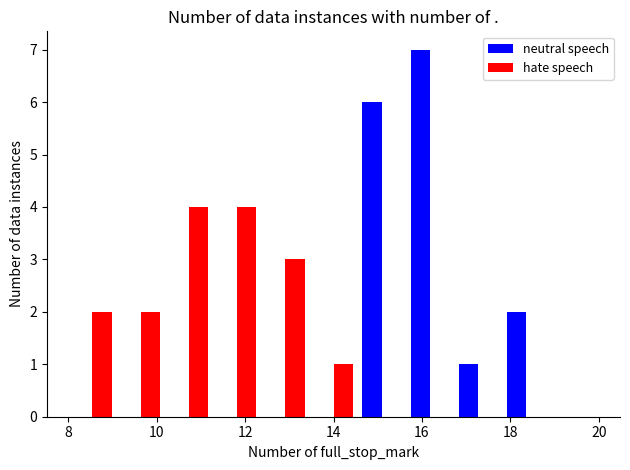

What is the height of the hate speech bar covering 10.2 to 11.2 on the x-axis? Neither the bar edges nor the heights are printed on the chart, so give them approximately, as read against the axes.

4